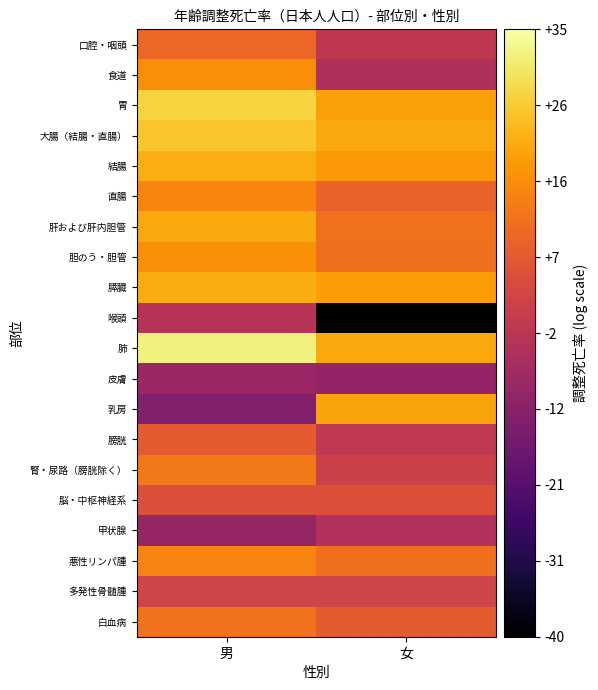

What is the spread (max minus min) of values at 女?

140.6